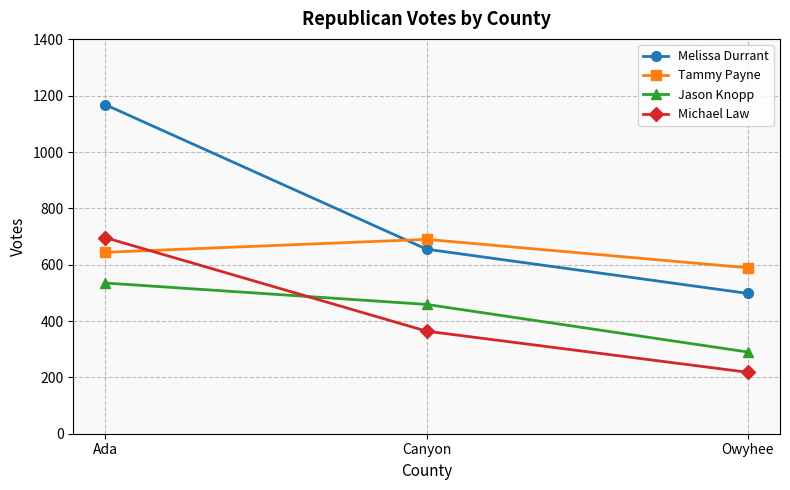

What is the difference between the highest and lowest values at Canyon?

326